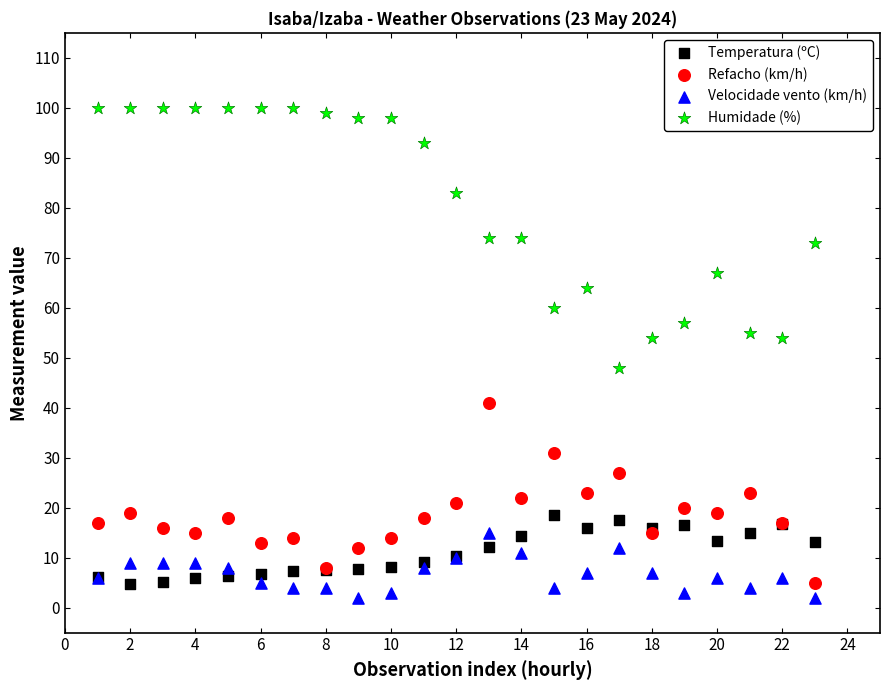

Which series contains the highest Y value?

Humidade (%)